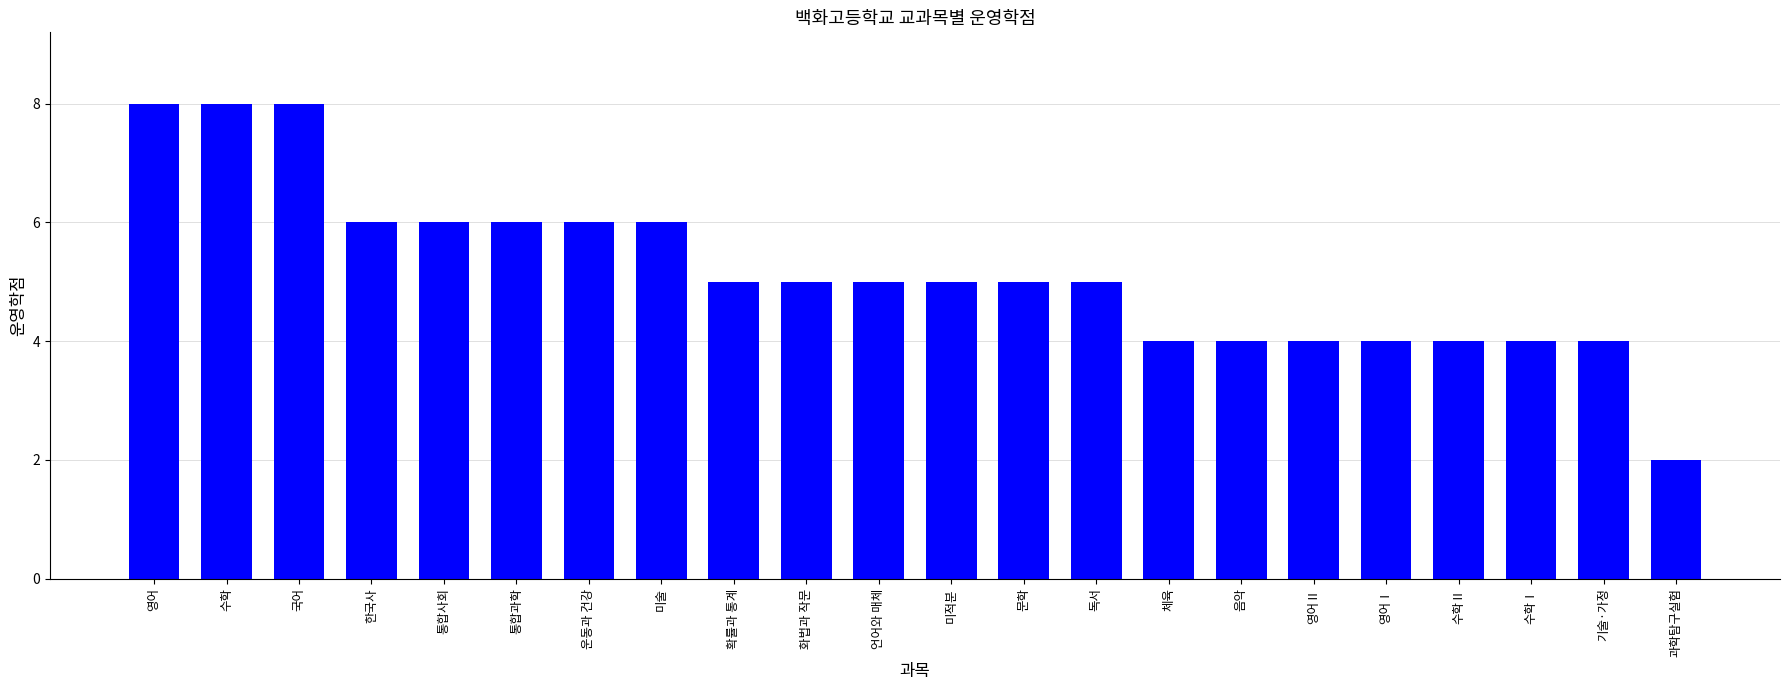

The value at 영어Ⅱ is 6. True or false?

False